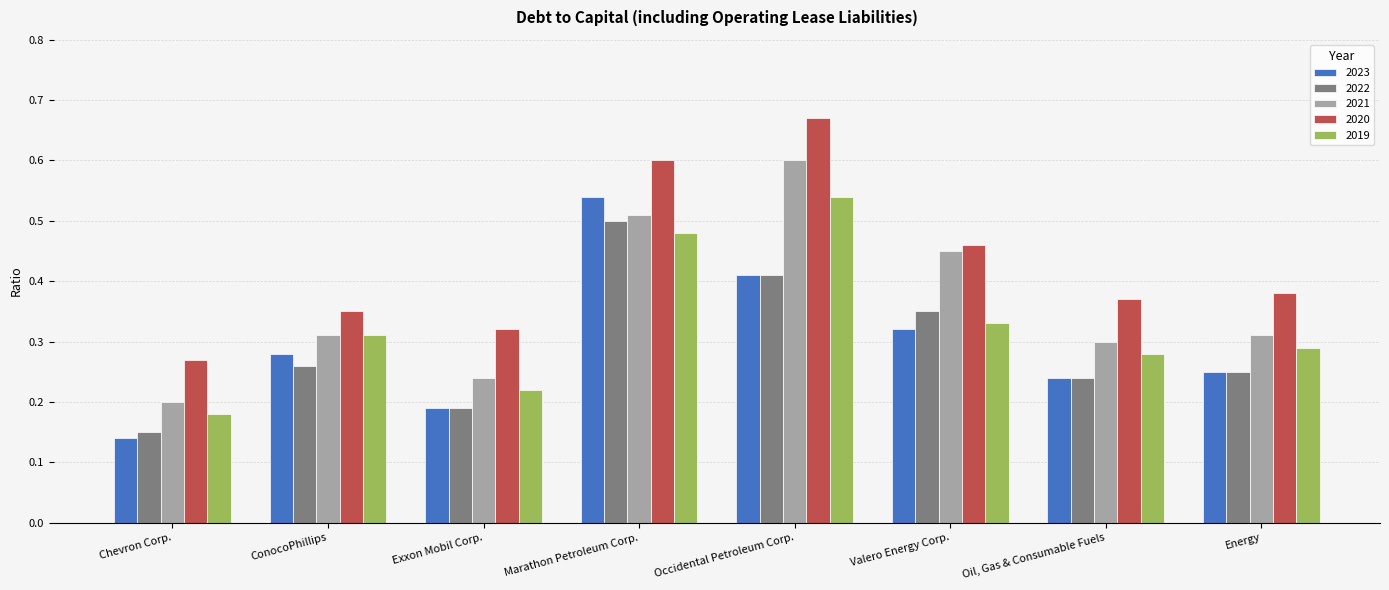

At which label does 2020 reach its minimum?

Chevron Corp.